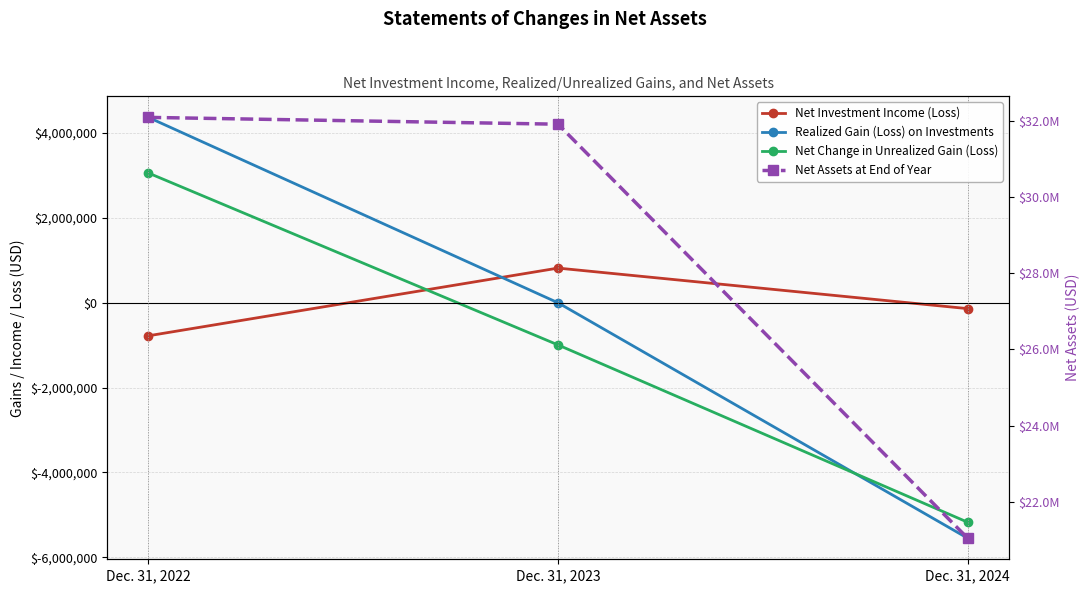

List the series in order of their peak value, highest first.

Net Assets at End of Year, Realized Gain (Loss) on Investments, Net Change in Unrealized Gain (Loss), Net Investment Income (Loss)